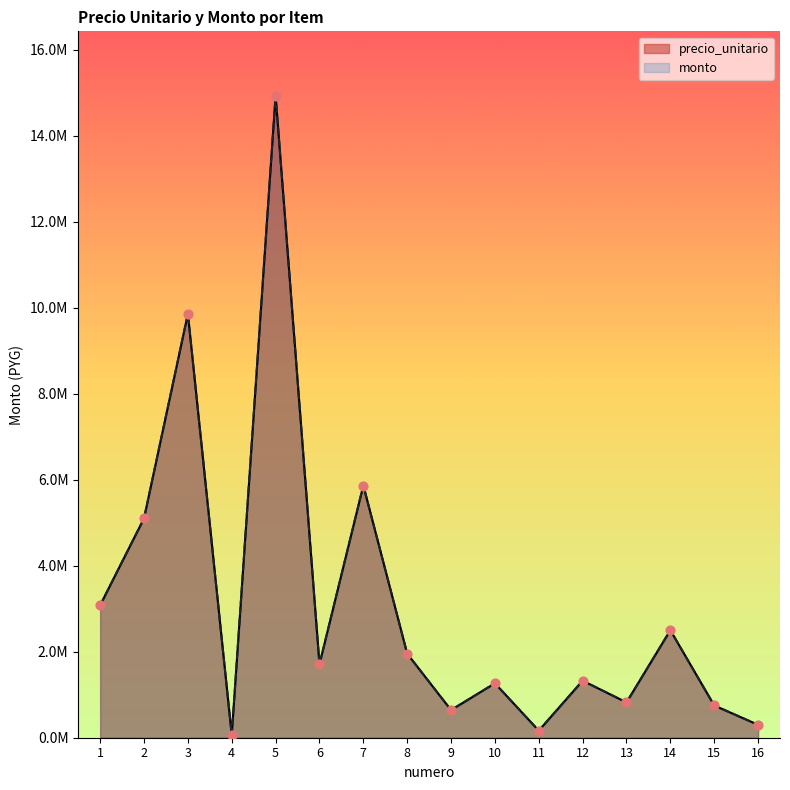

What are all the series names shown in the legend?

precio_unitario, monto